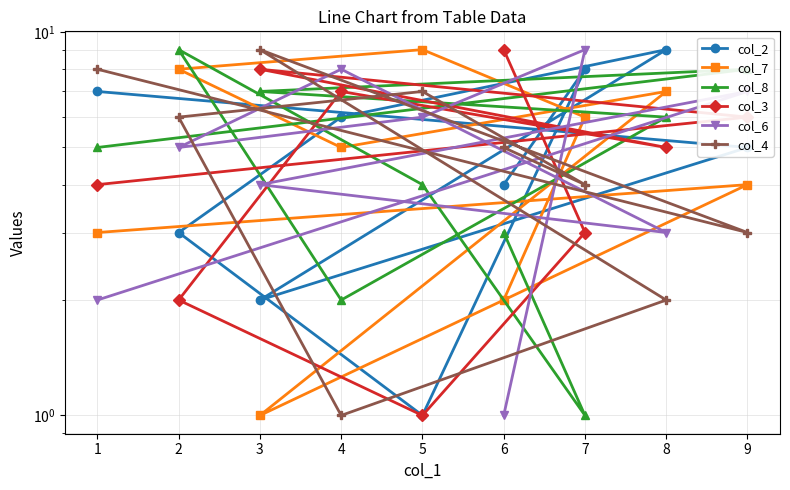

Between 3 and 9, which is larger?

9